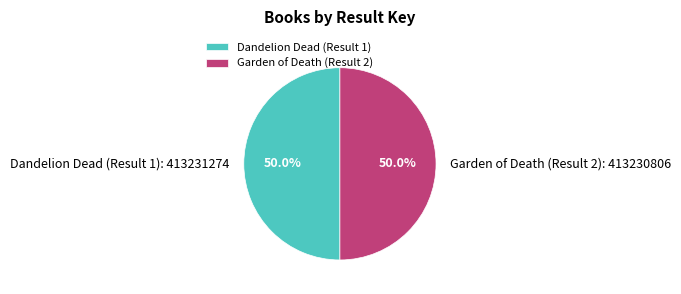

To the nearest percent, what portion does Garden of Death (Result 2) represent?

50%